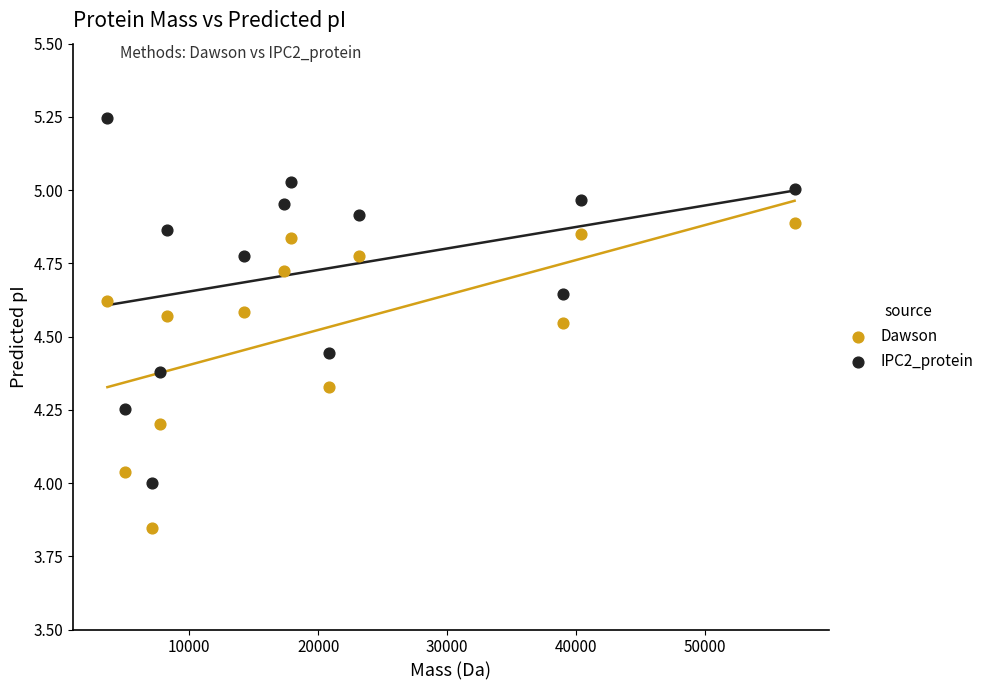

What is the X range (max minus min) for the scatter plot?

53290.6